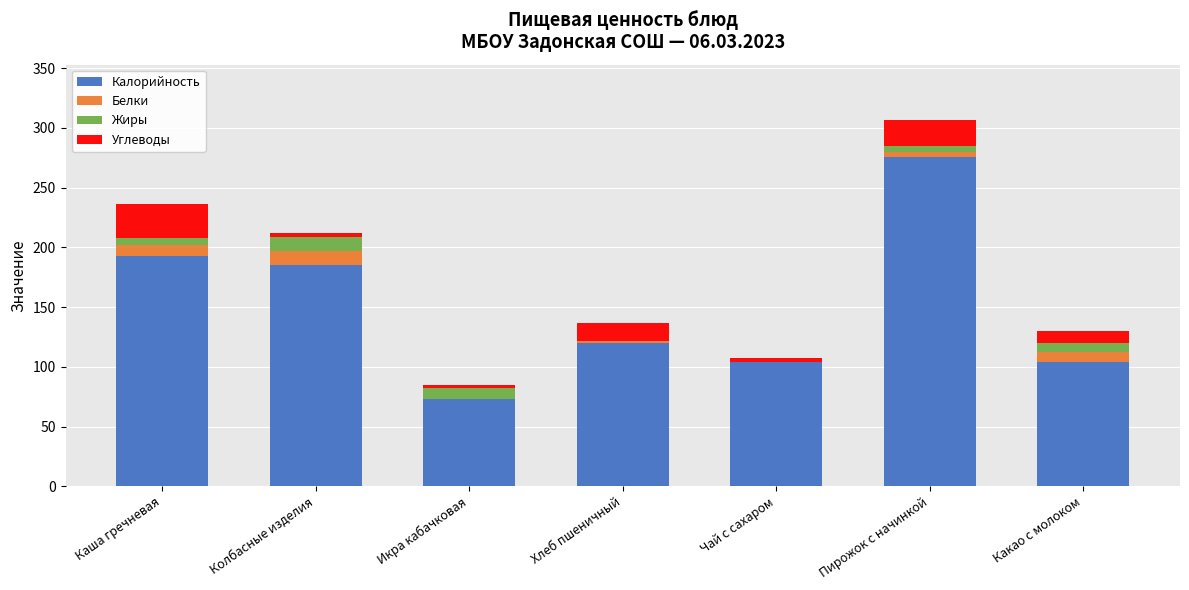

At which label is Калорийность closest to 174?

Колбасные изделия